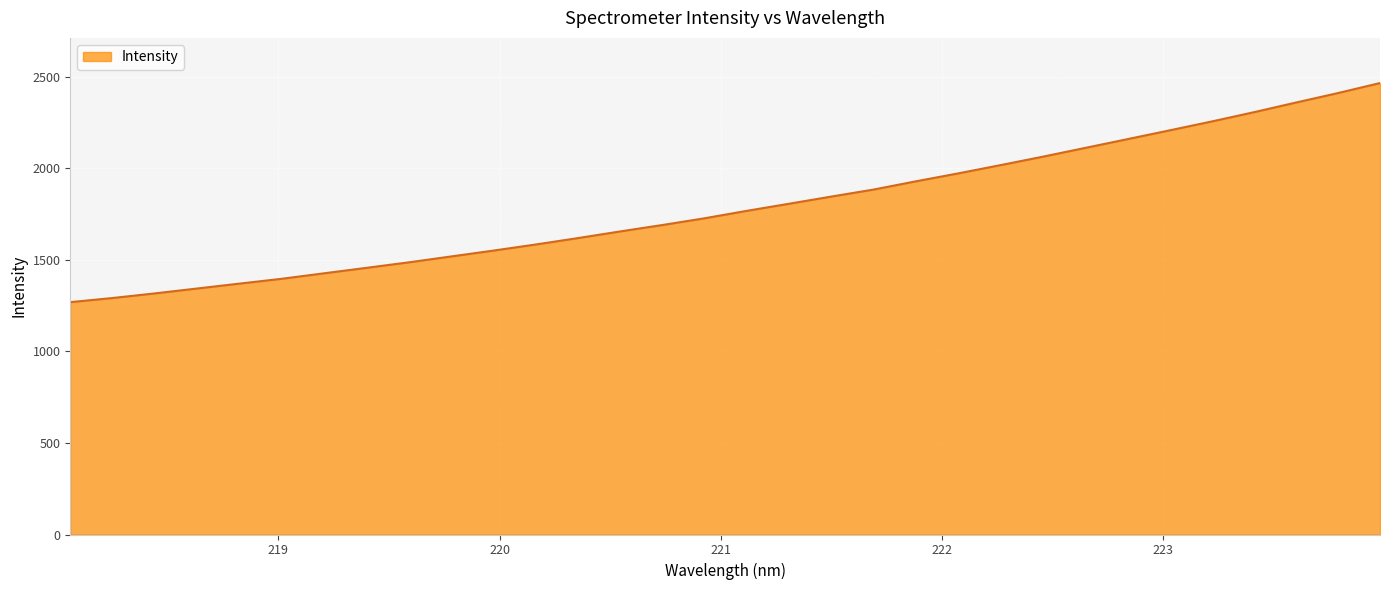

Reading right to left, extract all data points from this chart.

2466.3	2411.3	2359.3	2306.3	2255.8	2207.1	2159.0	2111.2	2063.4	2017.5	1972.4	1929.2	1884.2	1846.0	1806.8	1768.0	1727.4	1690.6	1655.5	1619.1	1584.1	1550.8	1518.8	1486.7	1456.6	1426.9	1397.0	1370.6	1343.9	1317.2	1291.9	1269.3